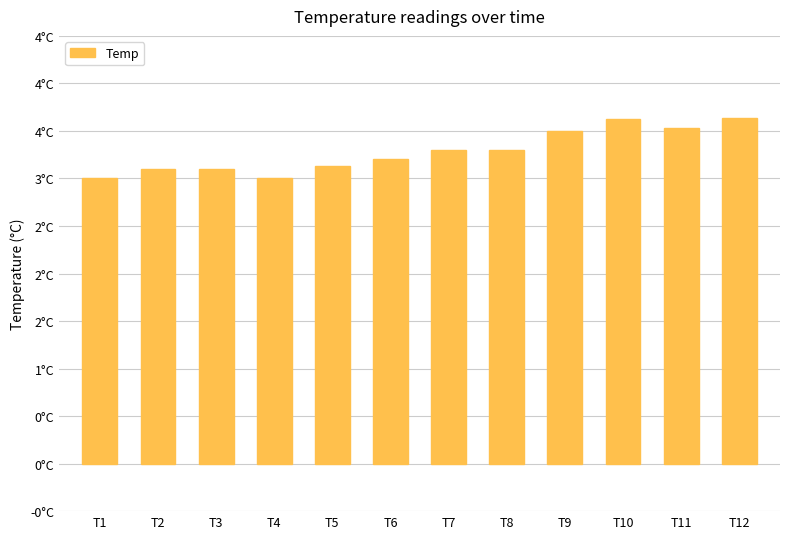

What is the ratio of the value at T5 to the value at T7?

0.9